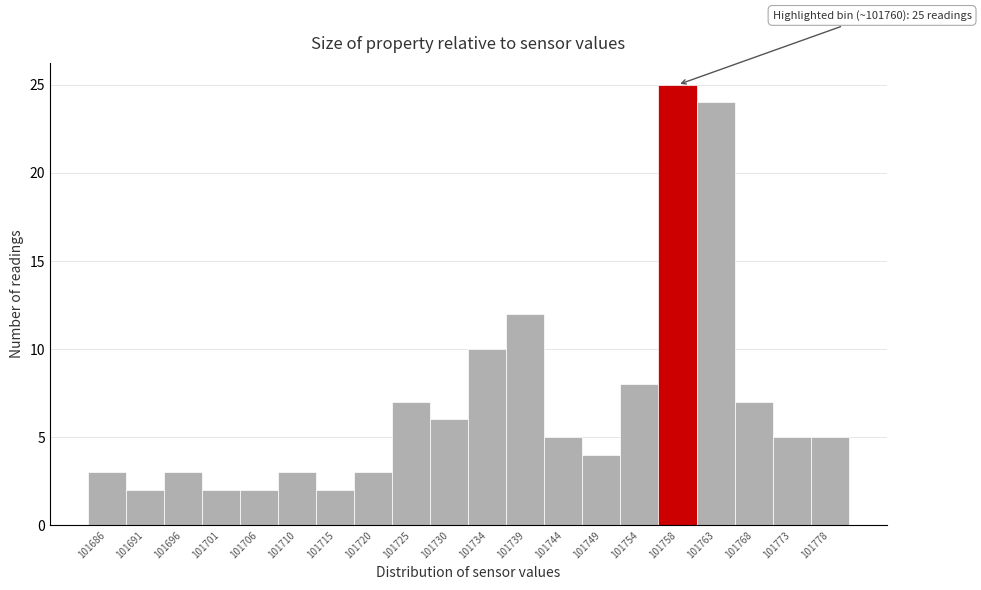

Over which range of the x-axis is the bar tallest?

101756.0 to 101760.8